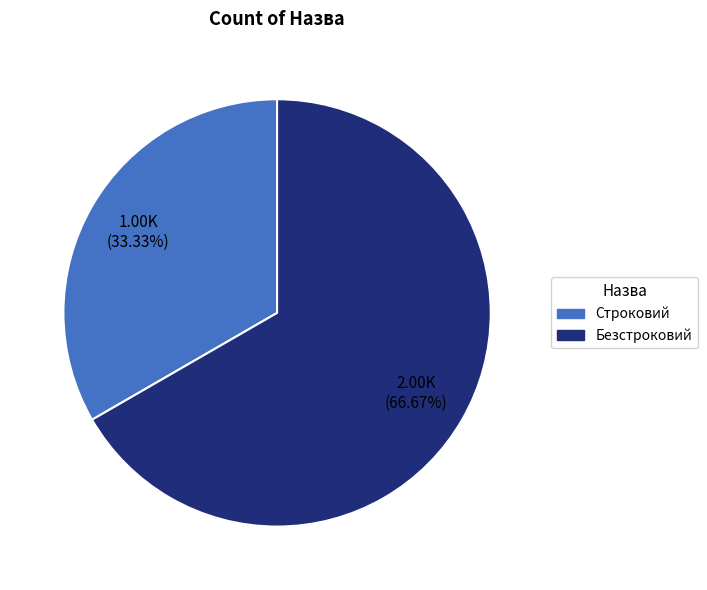

What percentage do Безстроковий and Строковий together represent?

100.0%